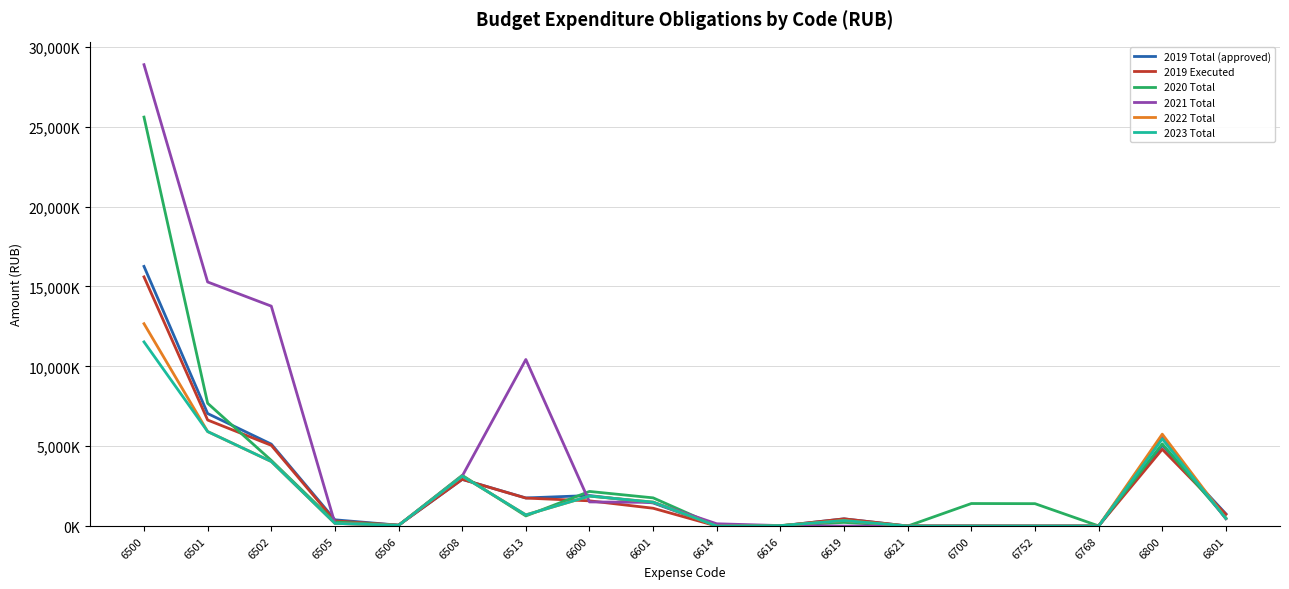

What are all the series names shown in the legend?

2019 Total (approved), 2019 Executed, 2020 Total, 2021 Total, 2022 Total, 2023 Total